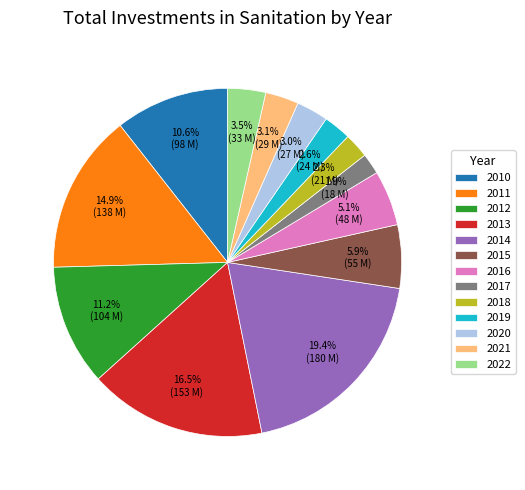

How much of the chart is everything except 2022?

96.5%